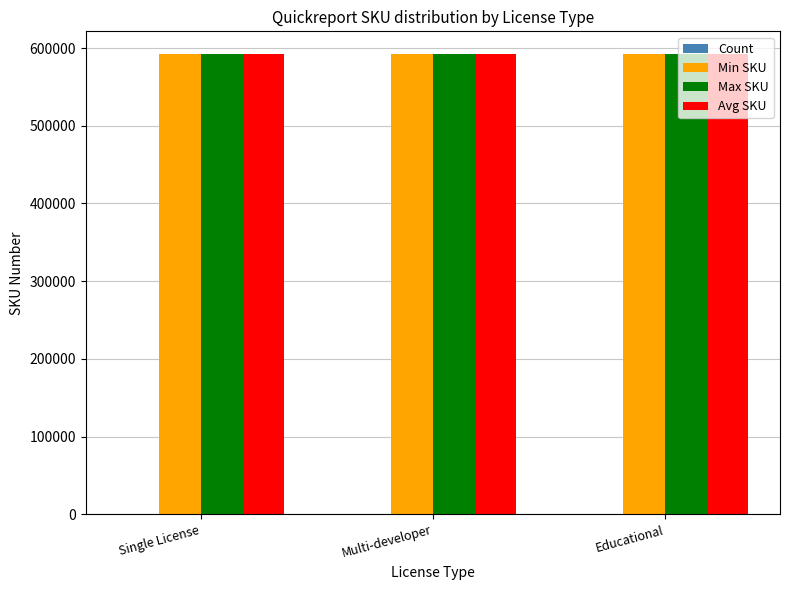

What is the maximum value shown in the chart?

591900